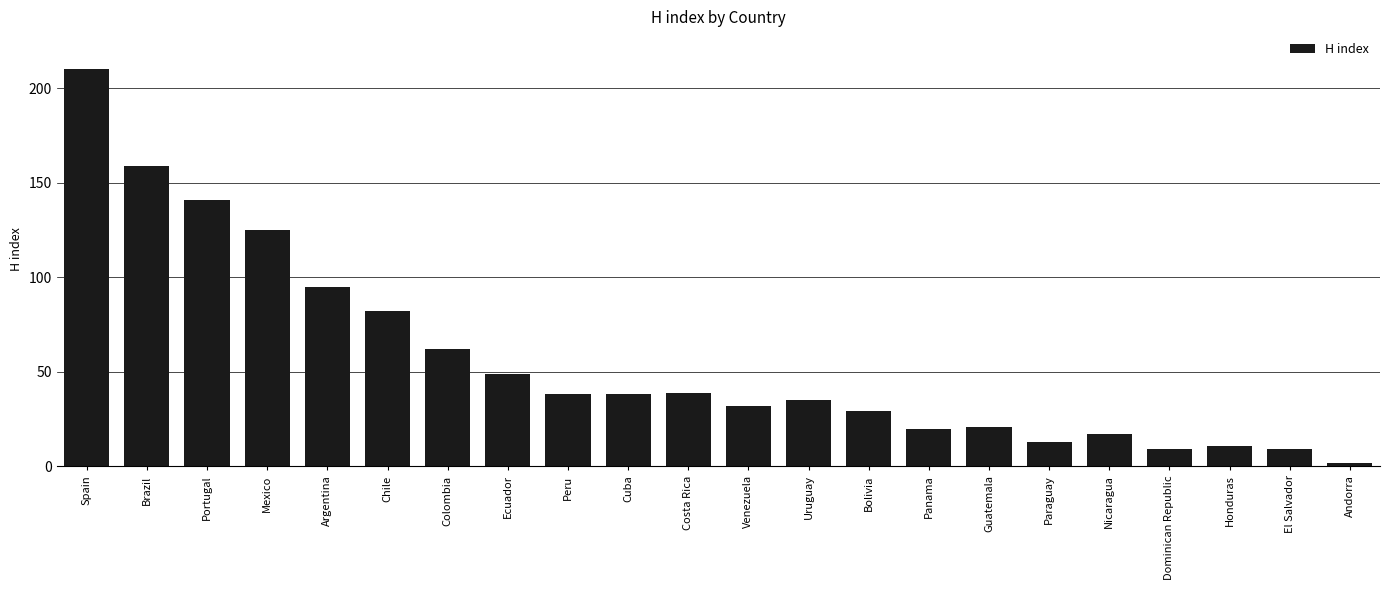

What is the label of the 14th bar from the right?

Peru